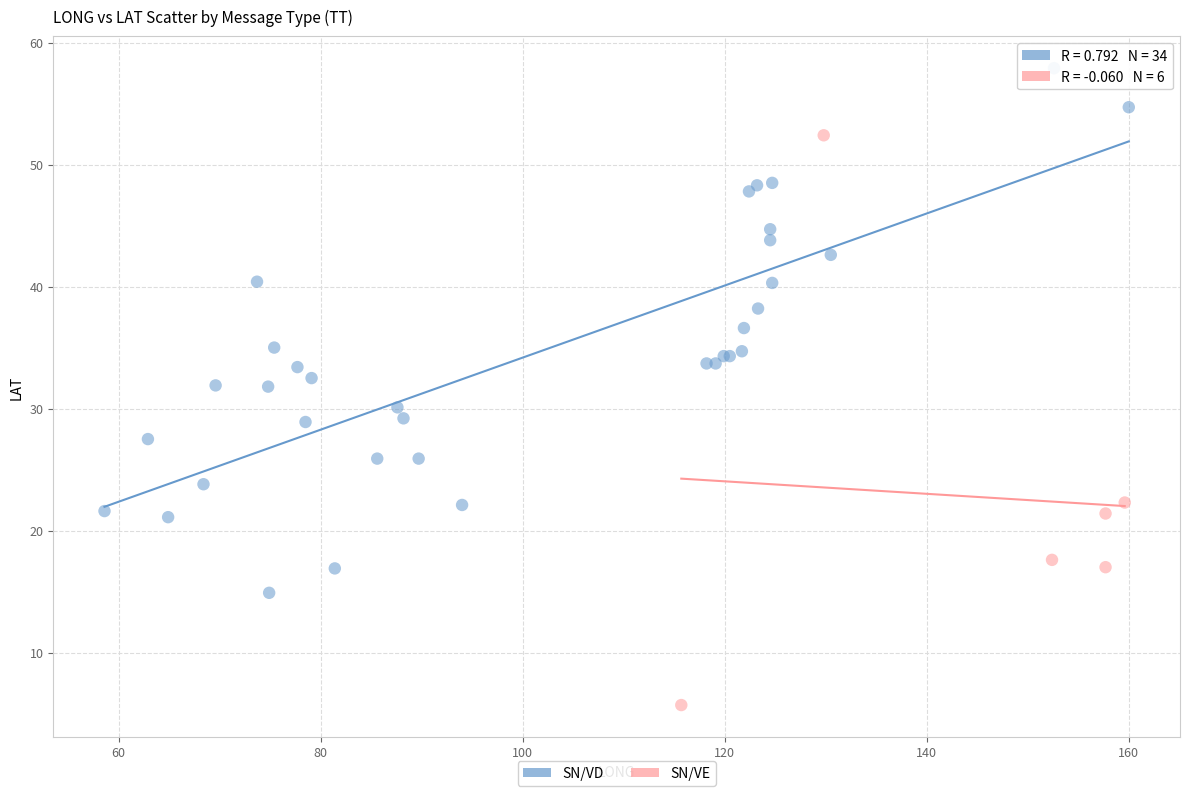

Which series contains the lowest Y value?

SN/VE